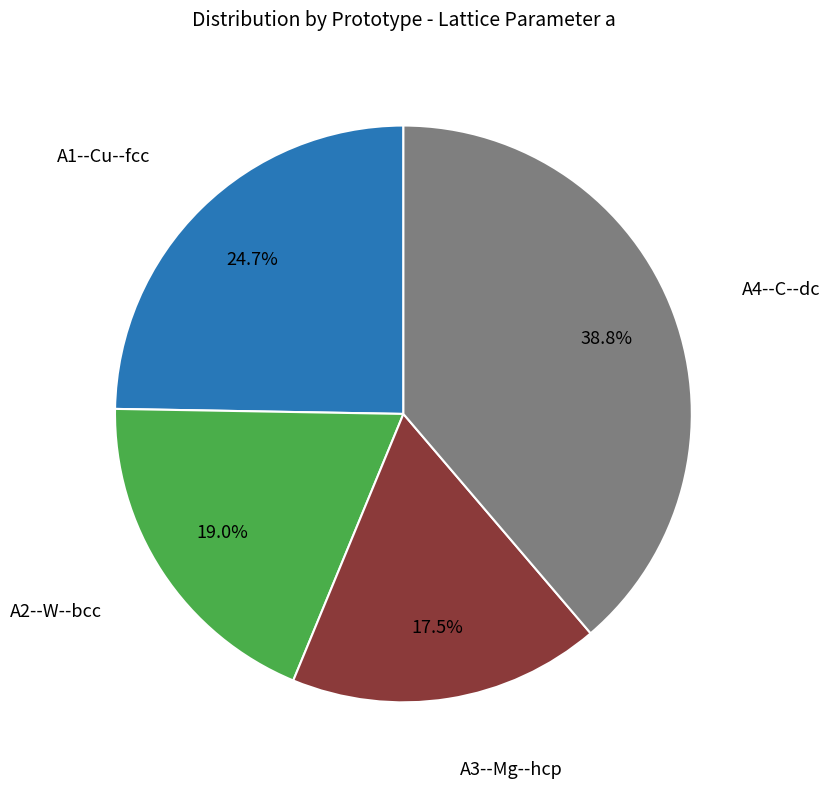

Is there any slice that represents more than half of the pie?

No